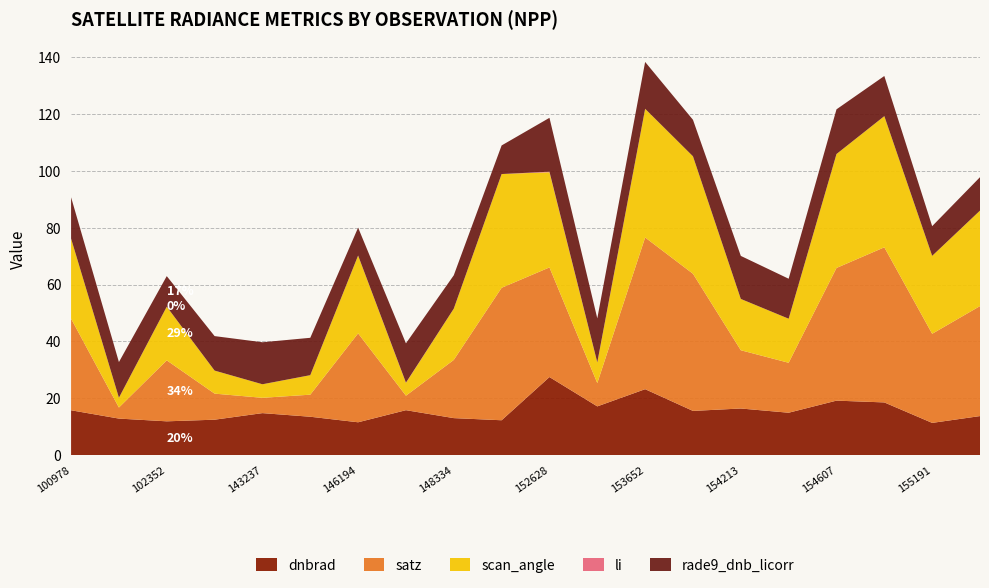

Reading right to left, list all the values displayed in this chart.

dnbrad: 155557=13.7	155191=11.3	155011=18.6	154607=19.2	154406=14.9	154213=16.4	154022=15.6	153652=23.2	153371=17.2	152628=27.5	148741=12.3	148334=13.0	146385=15.8	146194=11.6	144221=13.5	143237=14.8	103686=12.5	102352=11.9	101102=12.9	100978=15.8
satz: 155557=38.7	155191=31.4	155011=54.6	154607=46.7	154406=17.6	154213=20.5	154022=48.3	153652=53.4	153371=8.2	152628=38.6	148741=46.6	148334=20.5	146385=5.1	146194=31.3	144221=7.8	143237=5.4	103686=9.2	102352=21.5	101102=3.9	100978=32.2
scan_angle: 155557=33.6	155191=27.4	155011=46.2	154607=40.1	154406=15.5	154213=18.1	154022=41.4	153652=45.3	153371=7.2	152628=33.5	148741=40.0	148334=18.0	146385=4.5	146194=27.4	144221=6.9	143237=4.8	103686=8.1	102352=18.9	101102=3.4	100978=28.2
li: 155557=0.0	155191=0.0	155011=0.0	154607=0.0	154406=0.0	154213=0.0	154022=0.0	153652=0.0	153371=0.1	152628=0.2	148741=0.0	148334=0.0	146385=0.1	146194=0.0	144221=0.0	143237=0.0	103686=0.0	102352=0.0	101102=0.0	100978=0.0
rade9_dnb_licorr: 155557=11.8	155191=10.5	155011=14.1	154607=15.7	154406=14.1	154213=15.1	154022=12.8	153652=16.5	153371=15.5	152628=19.0	148741=10.1	148334=11.7	146385=13.8	146194=9.8	144221=13.2	143237=14.8	103686=12.1	102352=10.8	101102=12.6	100978=14.5